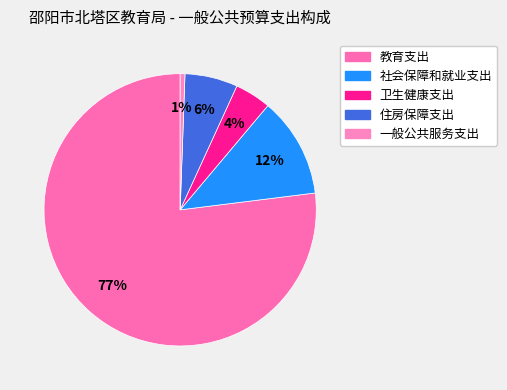

Which category has the biggest portion of the pie?

教育支出